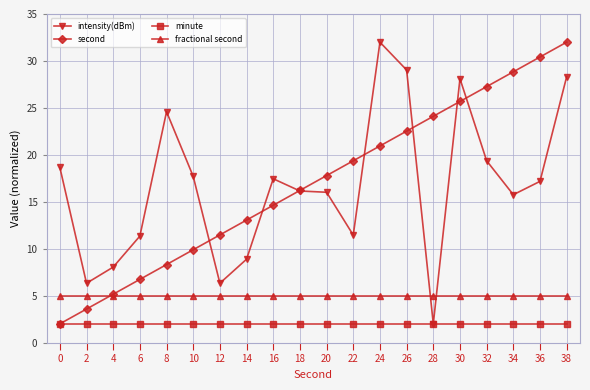

What is the total value across all series at 10?

34.6